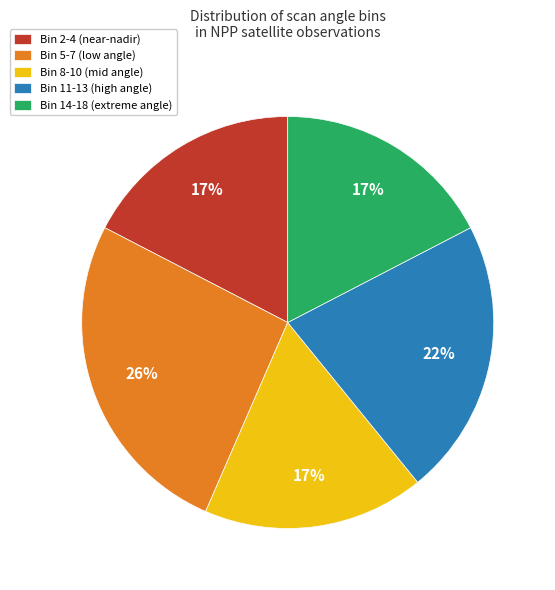

What percentage is the Bin 8-10 (mid angle) slice, to the nearest percent?

17%